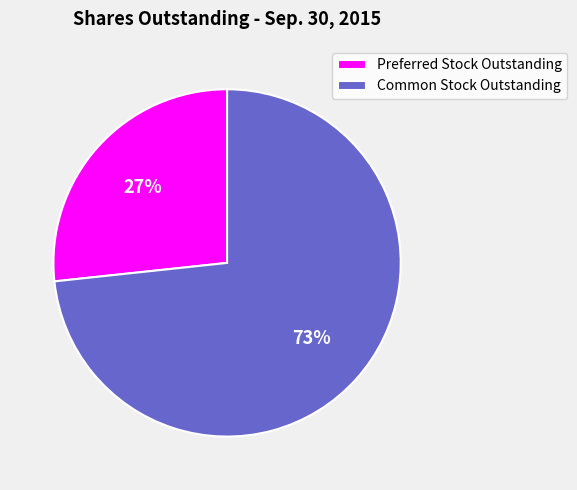

Count the number of slices in the pie.

2